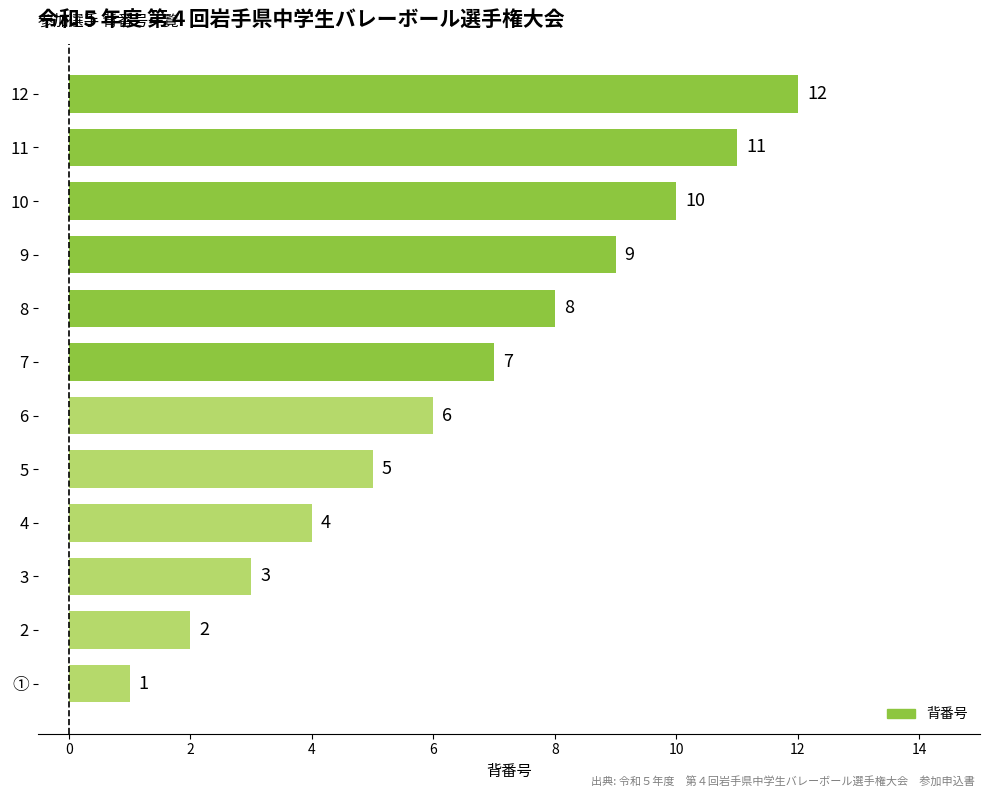

What is the change in value from ① to 9?

+8